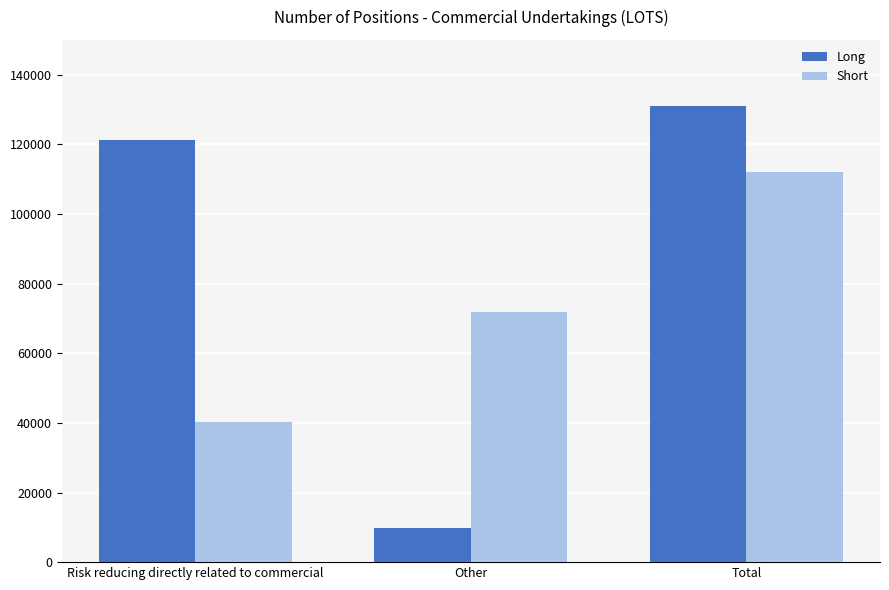

What is the smallest value displayed?

9780.0